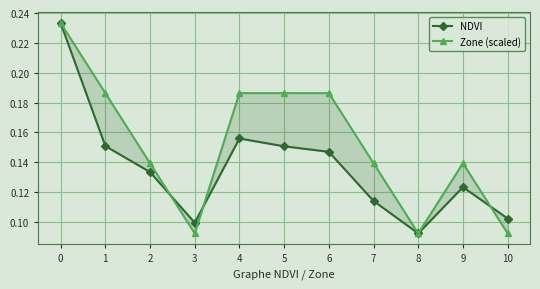

How many lines are shown in the chart?

2